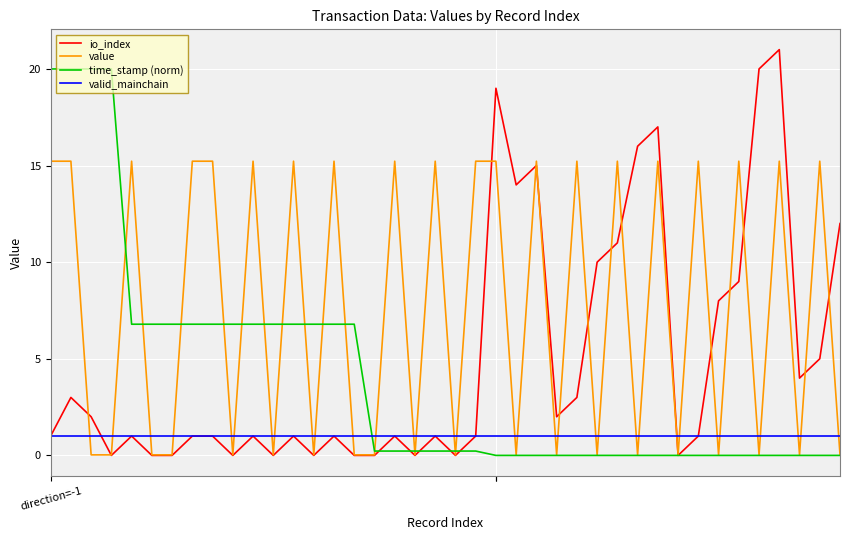

Rank the series by their maximum value, from lowest to highest.

valid_mainchain, value, time_stamp (norm), io_index